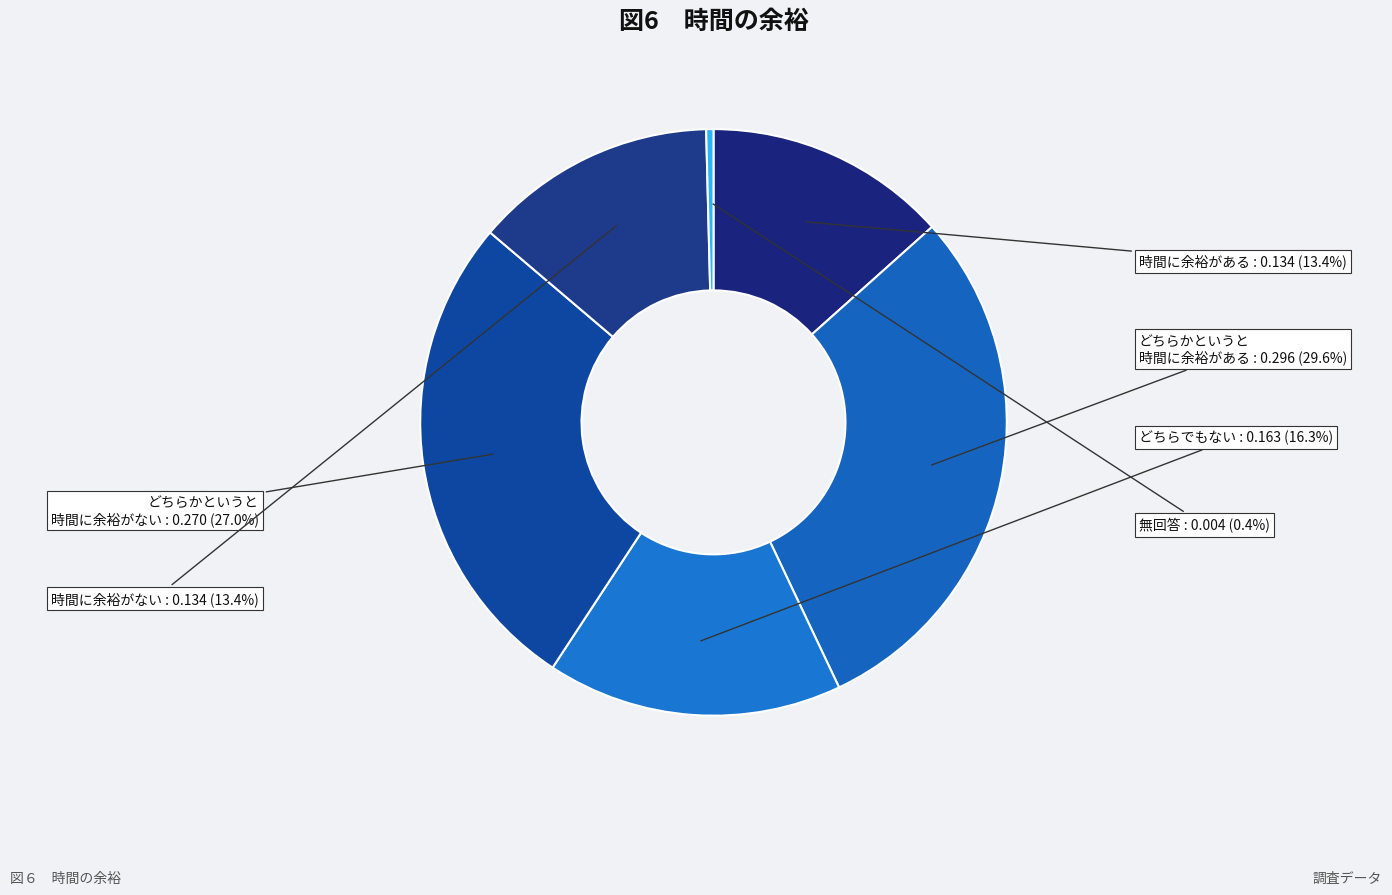

Is there any slice that represents more than half of the pie?

No